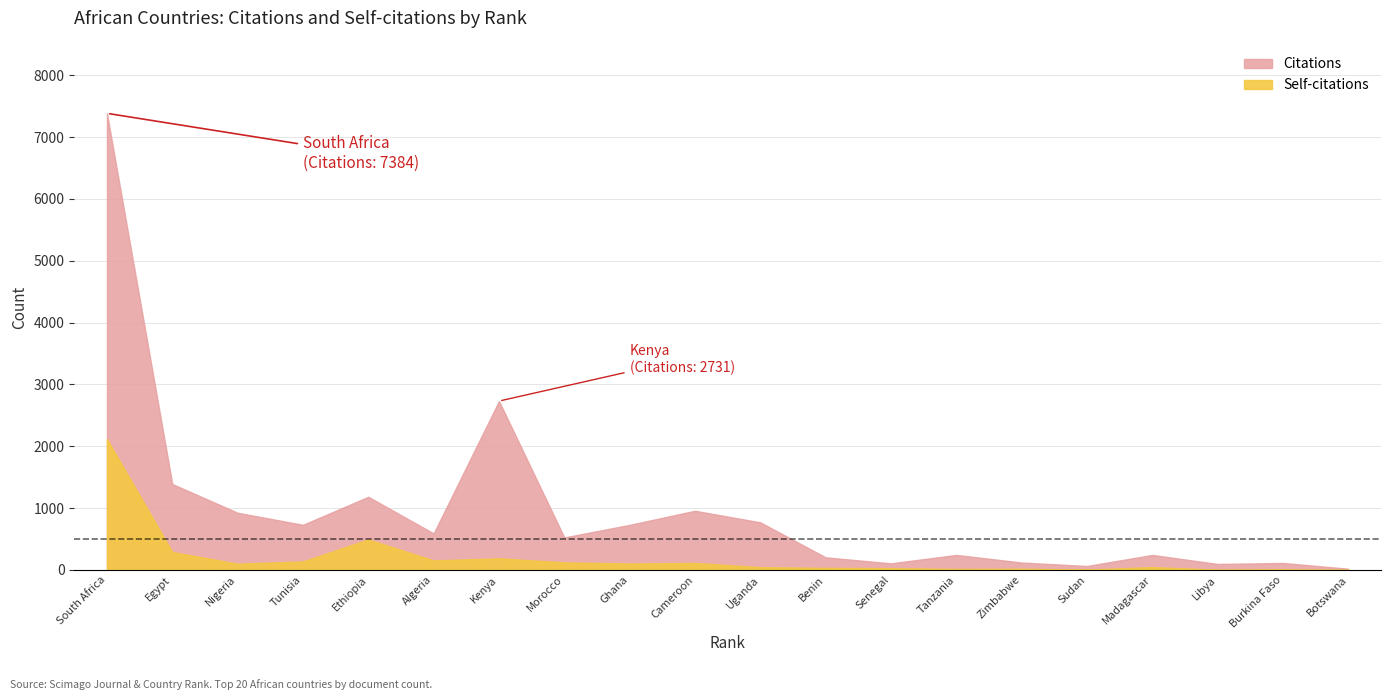

Reading left to right, extract all data points from this chart.

Citations: 7384	1390	925	730	1183	591	2731	526	729	957	770	204	107	243	120	64	243	97	113	20
Self-citations: 2118	291	101	138	494	154	188	123	104	113	45	33	29	17	20	7	45	6	8	3